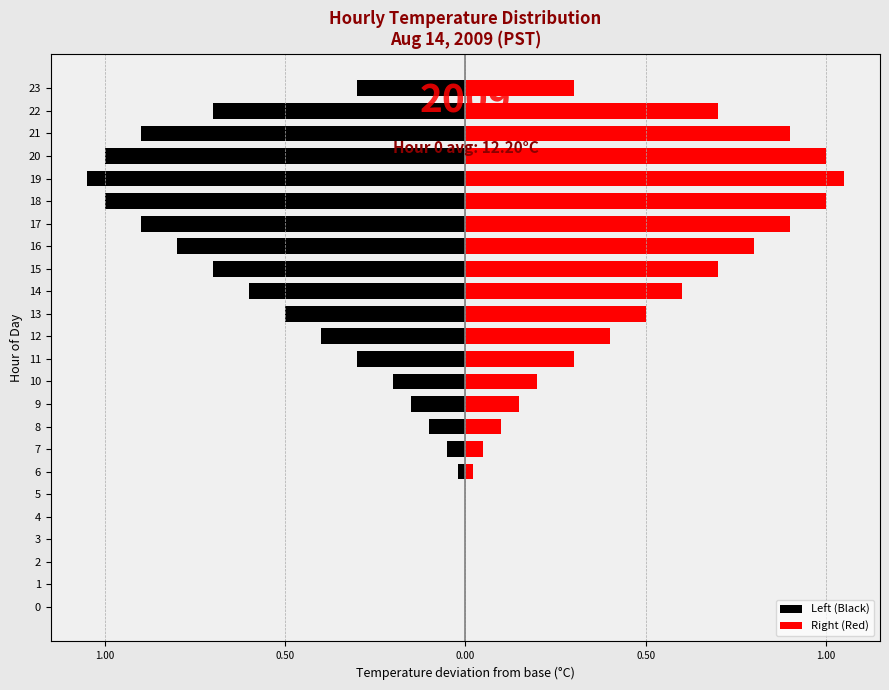

Is it true that Left (Black) equals -0.2 at 12?

False